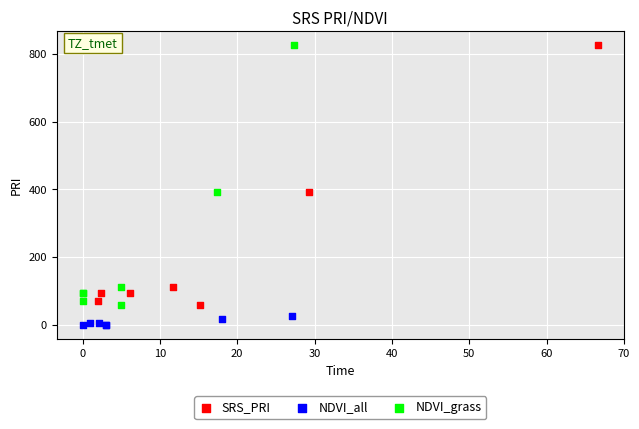

Which series contains the lowest Y value?

NDVI_all